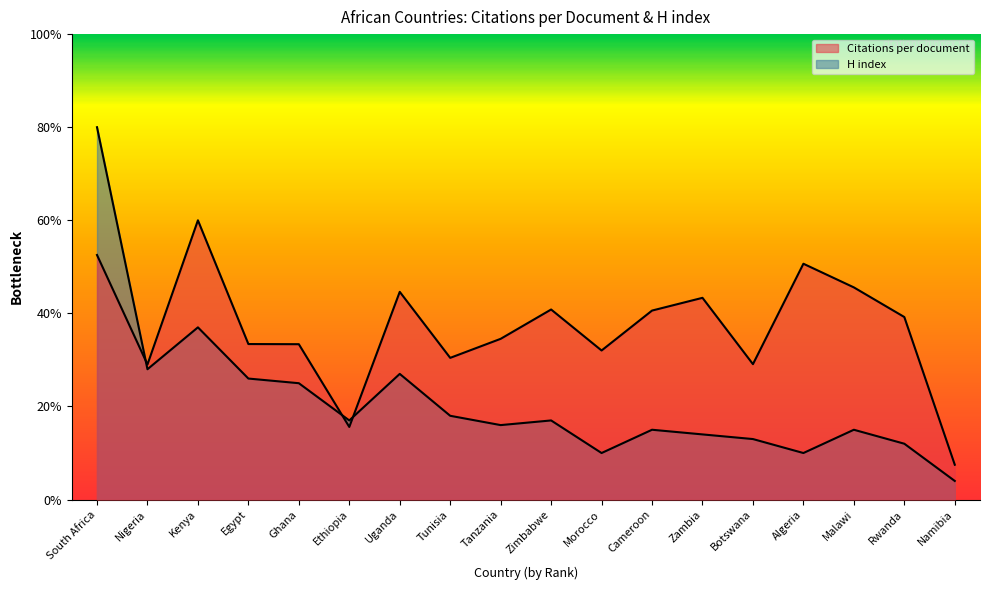

At which label is H index closest to 42?

Kenya